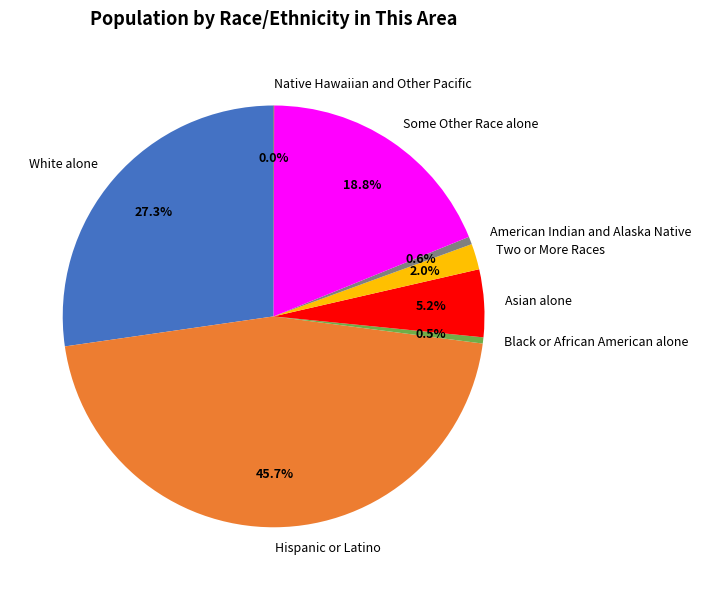

What is the ratio of the value at Black or African American alone to the value at Asian alone?

0.1